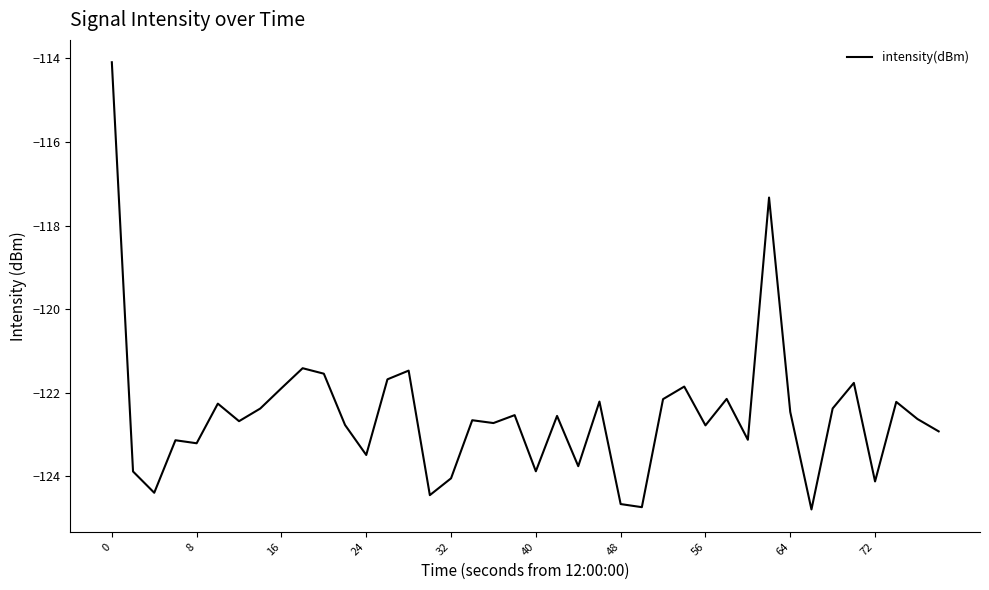

What is the difference between the second highest and minimum values?

7.5